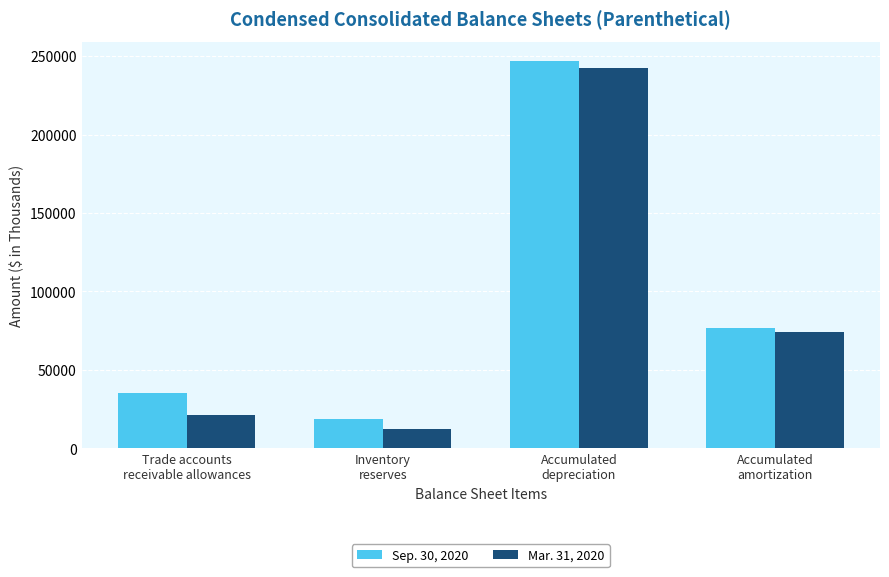

At which label is Sep. 30, 2020 closest to 132785?

Accumulated
amortization